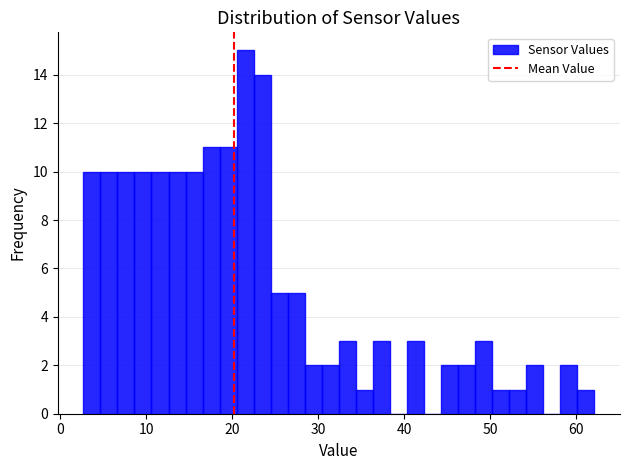

Read against the x-axis, roughly where is the centre of the tallest bar?

22